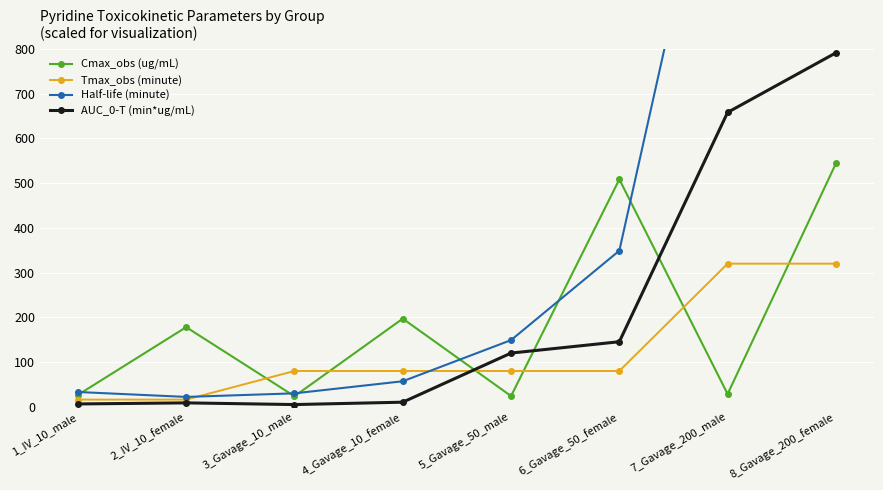

What is the spread (max minus min) of values at 4_Gavage_10_female?

186.8